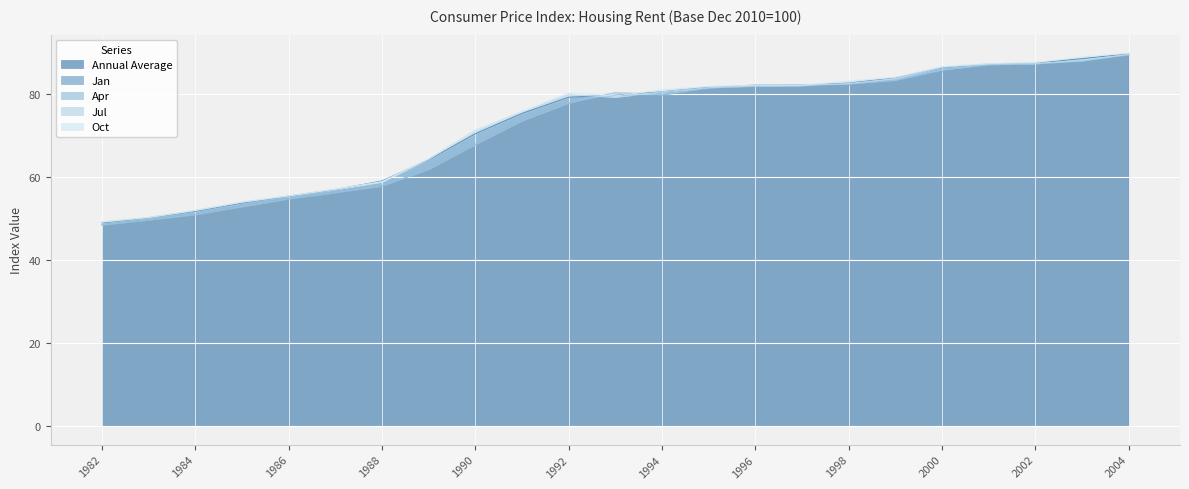

Which series ends up on top after the final intersection of Jan and Jul?

Jan